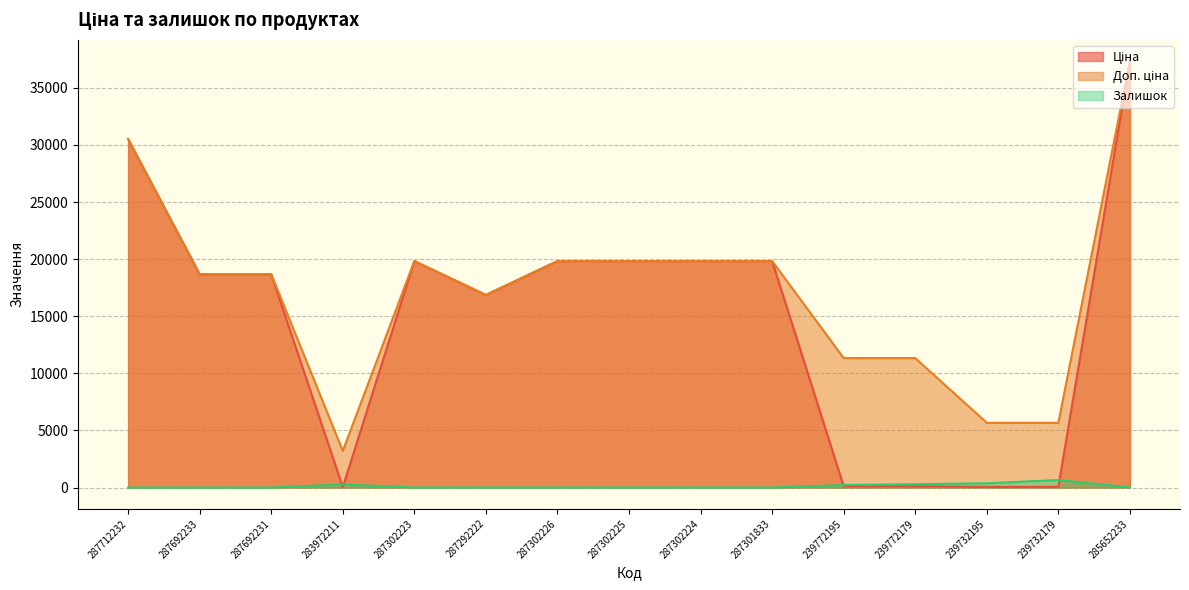

Which label corresponds to the largest value in the chart?

285652233